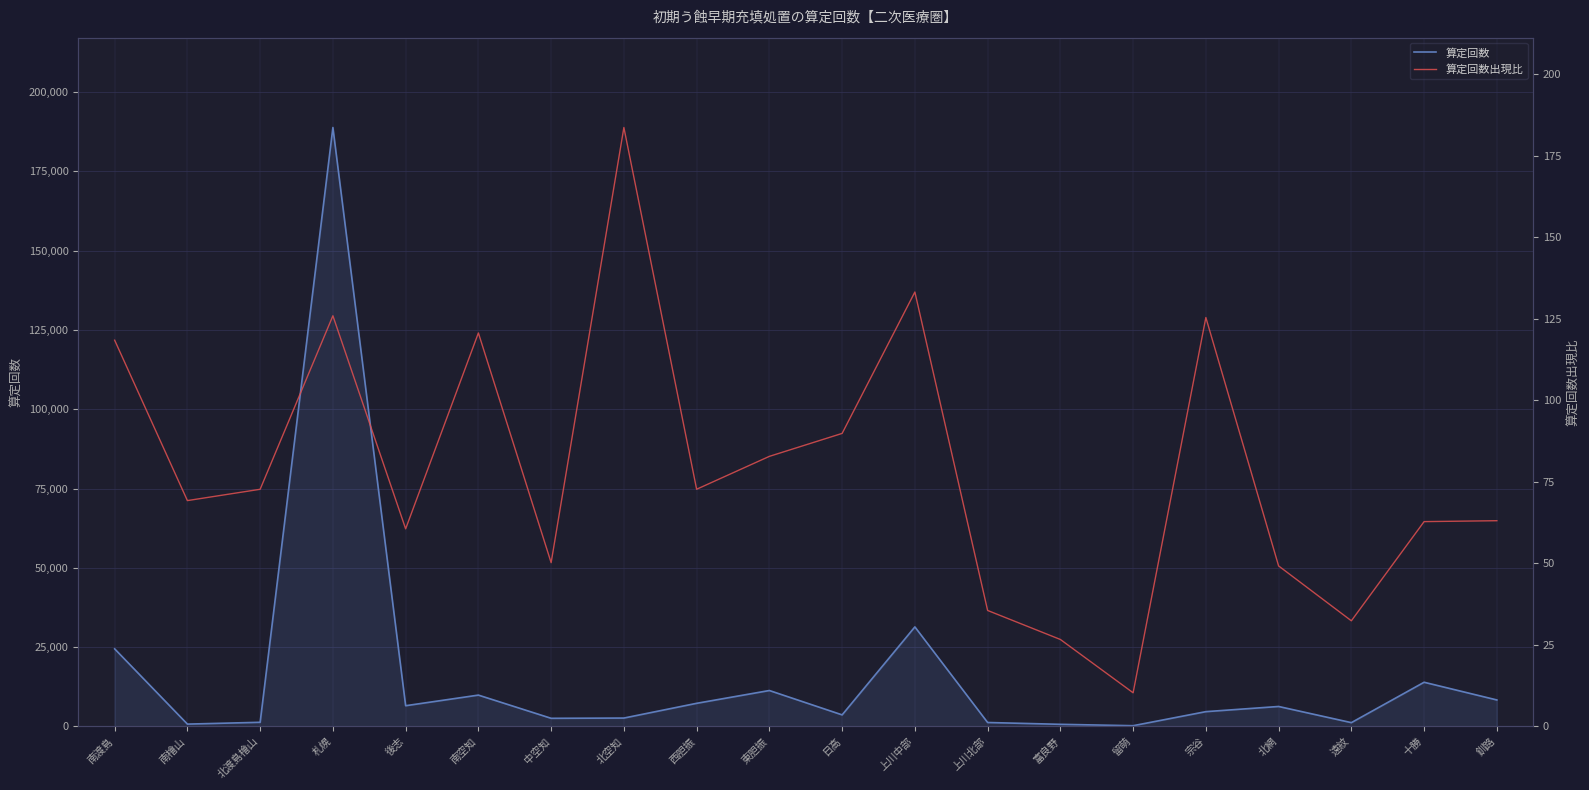

Rank the categories by 算定回数 value from highest to lowest.

札幌, 上川中部, 南渡島, 十勝, 東胆振, 南空知, 釧路, 西胆振, 後志, 北網, 宗谷, 日高, 北空知, 中空知, 北渡島檜山, 上川北部, 遠紋, 南檜山, 富良野, 留萌